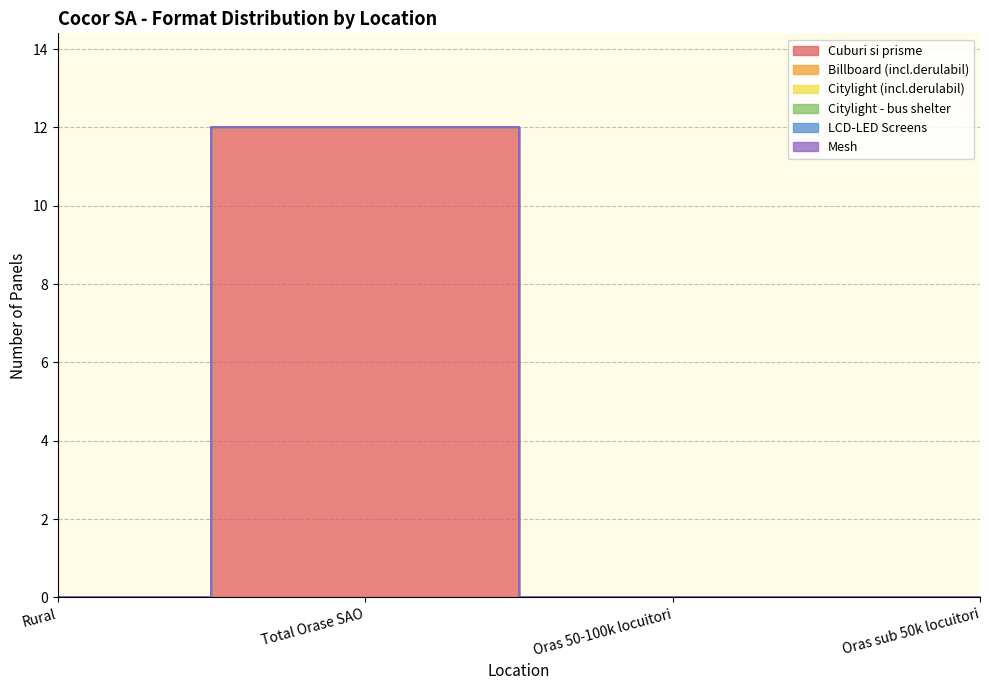

True or false: Cuburi si prisme and Mesh cross at least once.

False